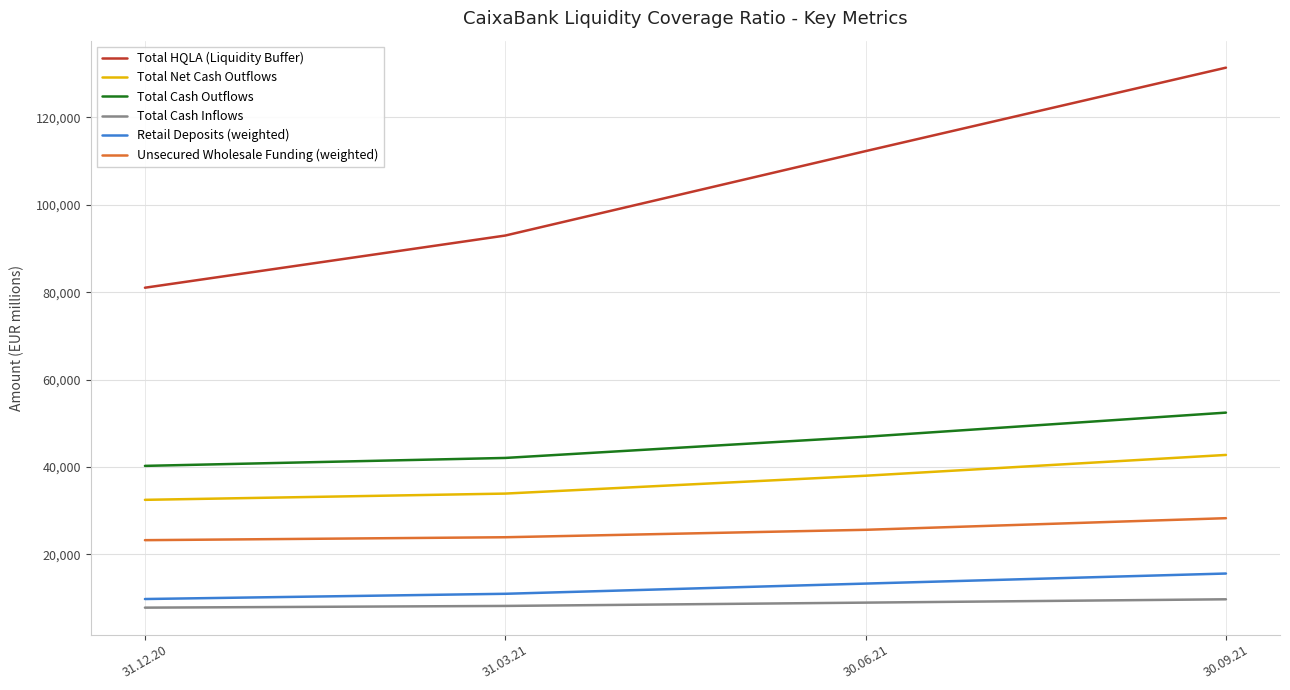

Rank the categories by Total Net Cash Outflows value from lowest to highest.

31.12.20, 31.03.21, 30.06.21, 30.09.21